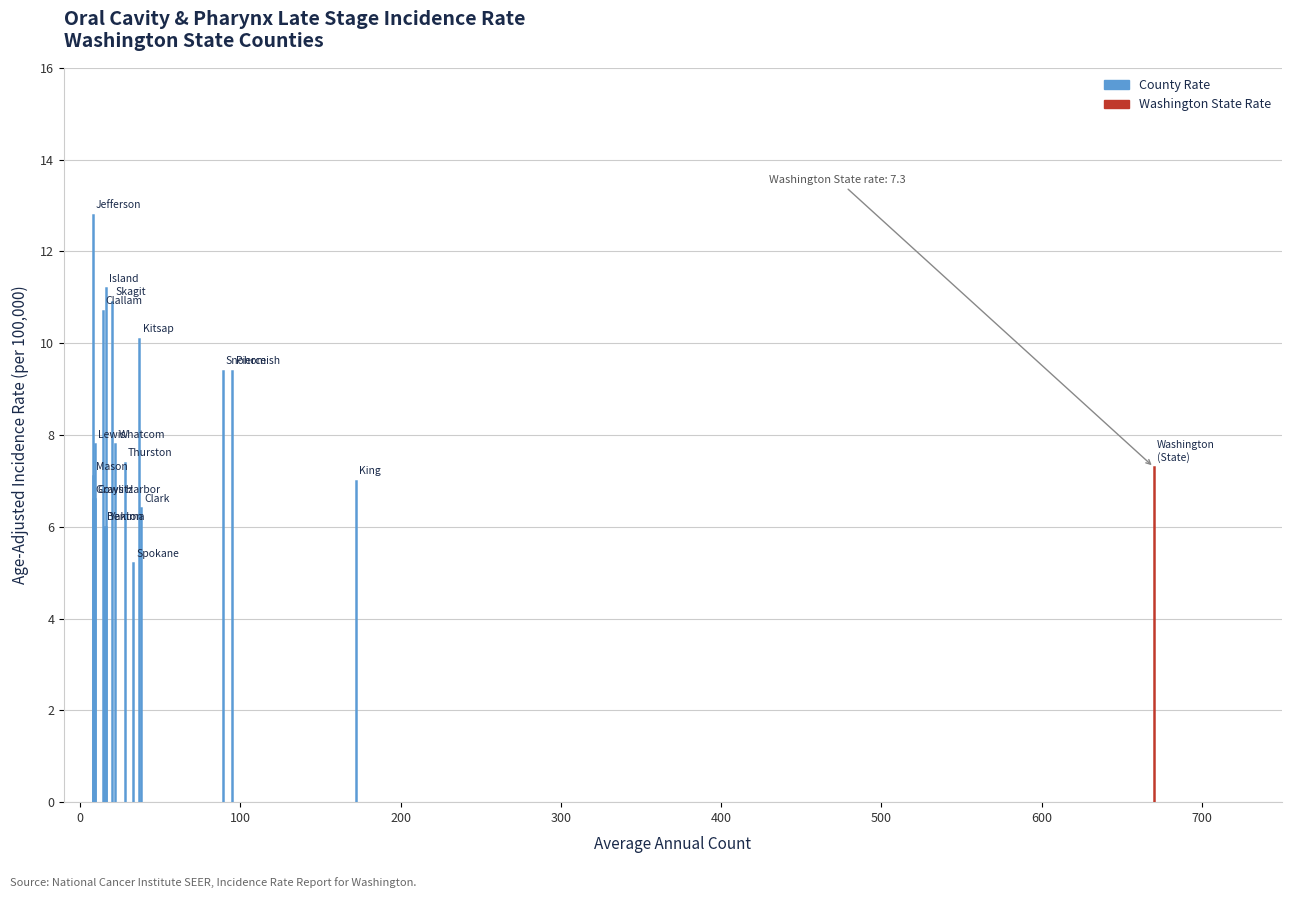

Is it true that the value at 0 is 0.3?

False